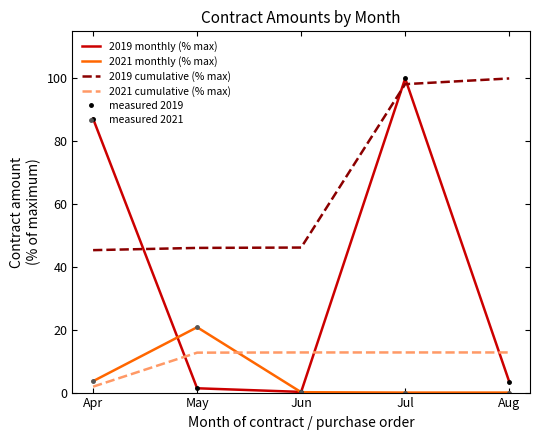

Which series has the largest total across all categories?

2019 cumulative (% max)